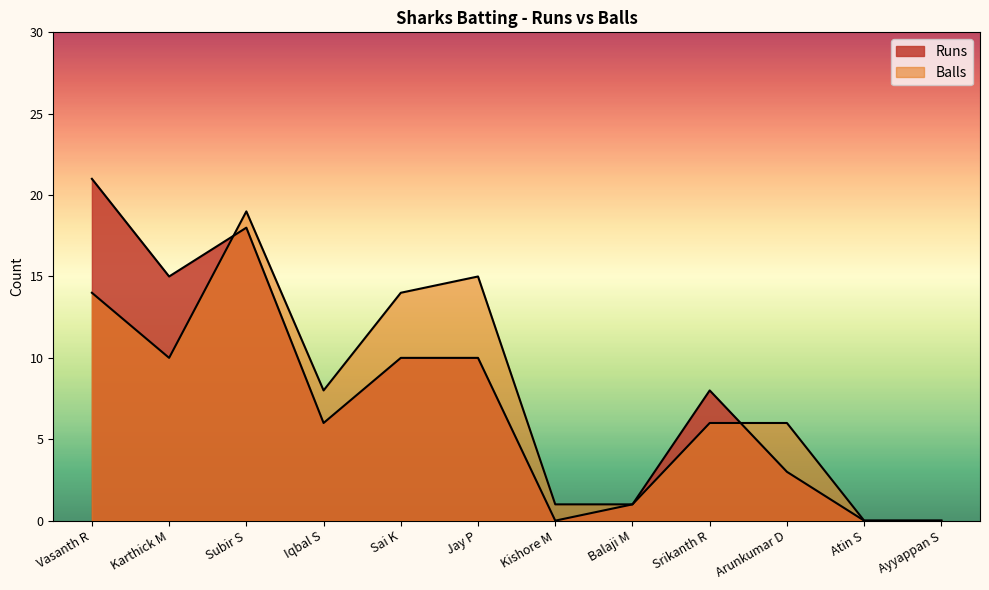

True or false: Runs and Balls intersect in this chart.

True